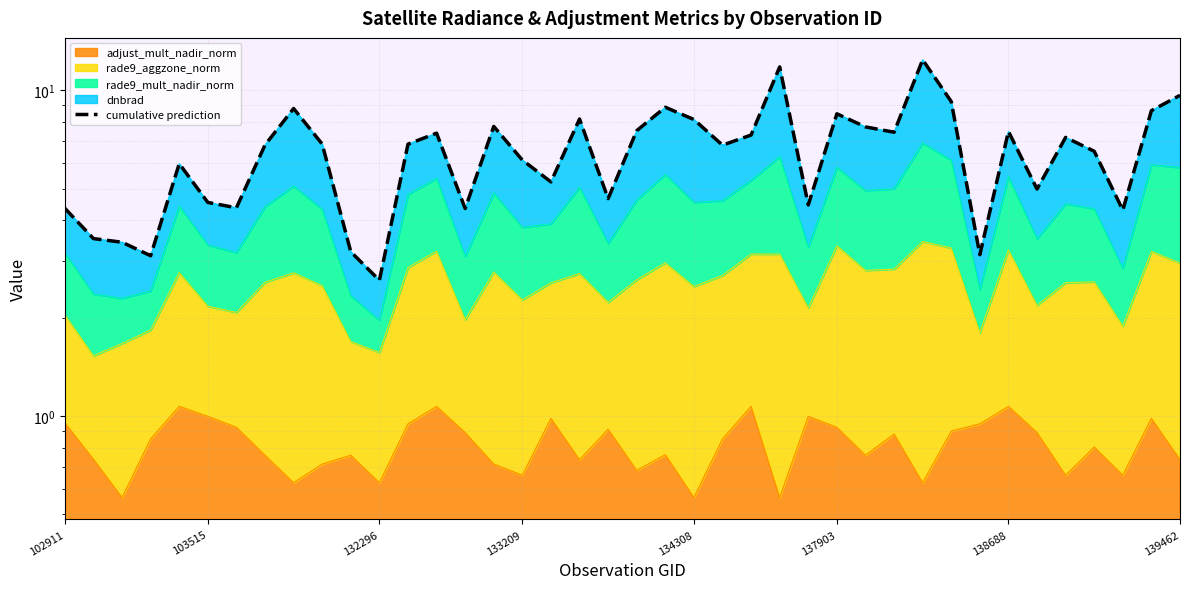

How many data points are less than 6?

16